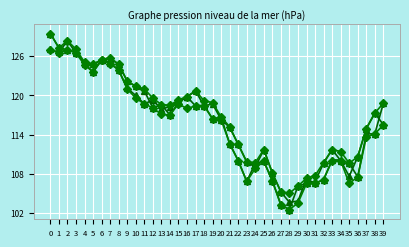

Reading right to left, extract all data points from this chart.

col_1: 39=118.8	38=114.1	37=114.1	36=107.5	35=109.6	34=110.1	33=110.1	32=107.1	31=106.5	30=107.2	29=103.8	28=103.6	27=105.2	26=108.1	25=111.7	24=109.0	23=109.8	22=112.5	21=115.1	20=116.3	19=118.7	18=118.4	17=120.7	16=119.8	15=118.9	14=117.0	13=118.6	12=118.1	11=120.7	10=121.4	9=122.2	8=124.8	7=125.6	6=125.5	5=123.6	4=124.9	3=126.7	2=127.0	1=127.3	0=129.5
col_4: 39=115.5	38=117.3	37=114.9	36=110.6	35=107.6	34=110.0	33=111.7	32=109.6	31=106.8	30=106.5	29=106.1	28=102.5	27=103.2	26=106.9	25=109.9	24=109.6	23=106.8	22=110.0	21=112.6	20=116.7	19=116.4	18=118.5	17=118.4	16=119.8	15=119.3	14=118.3	13=117.9	12=119.3	11=118.7	10=120.0	9=121.1	8=123.9	7=125.0	6=125.4	5=124.8	4=125.1	3=126.5	2=128.4	1=126.6	0=127.1
col_2: 39=118.8	38=117.3	37=114.9	36=110.6	35=109.6	34=111.4	33=111.7	32=109.7	31=107.7	30=107.3	29=106.1	28=105.0	27=105.2	26=108.1	25=111.7	24=109.7	23=109.8	22=112.5	21=115.2	20=116.7	19=118.9	18=119.2	17=120.7	16=119.8	15=119.3	14=118.5	13=118.6	12=119.6	11=121.0	10=121.4	9=122.2	8=124.8	7=125.8	6=125.5	5=124.8	4=125.1	3=127.1	2=128.4	1=127.3	0=129.5
col_3: 39=115.5	38=114.1	37=113.6	36=107.5	35=106.5	34=110.0	33=110.0	32=107.1	31=106.5	30=106.5	29=103.5	28=102.5	27=103.2	26=106.9	25=109.9	24=108.8	23=106.8	22=110.0	21=112.6	20=116.3	19=116.4	18=118.4	17=118.4	16=118.0	15=118.7	14=117.0	13=117.1	12=118.1	11=118.7	10=119.6	9=121.0	8=123.9	7=124.9	6=125.4	5=123.6	4=124.7	3=126.5	2=127.0	1=126.5	0=127.0